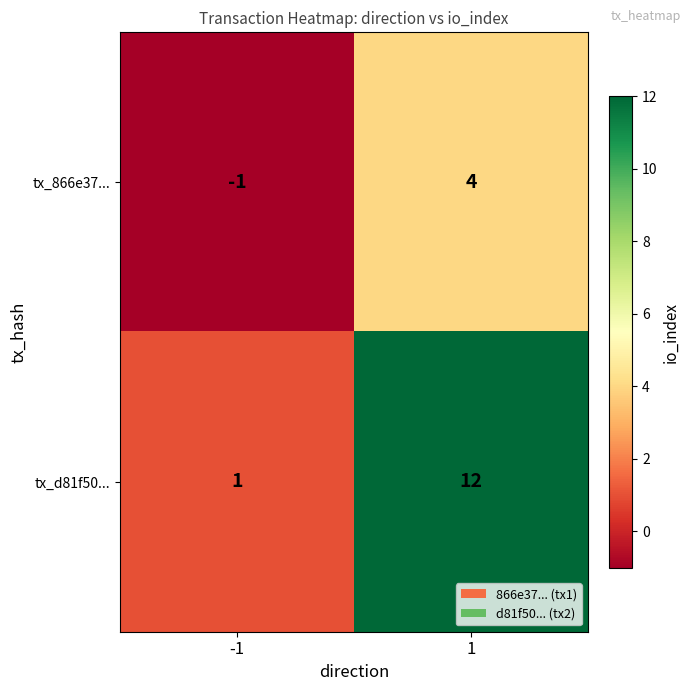

List the series in order of their overall mean, lowest first.

tx_866e37..., tx_d81f50...